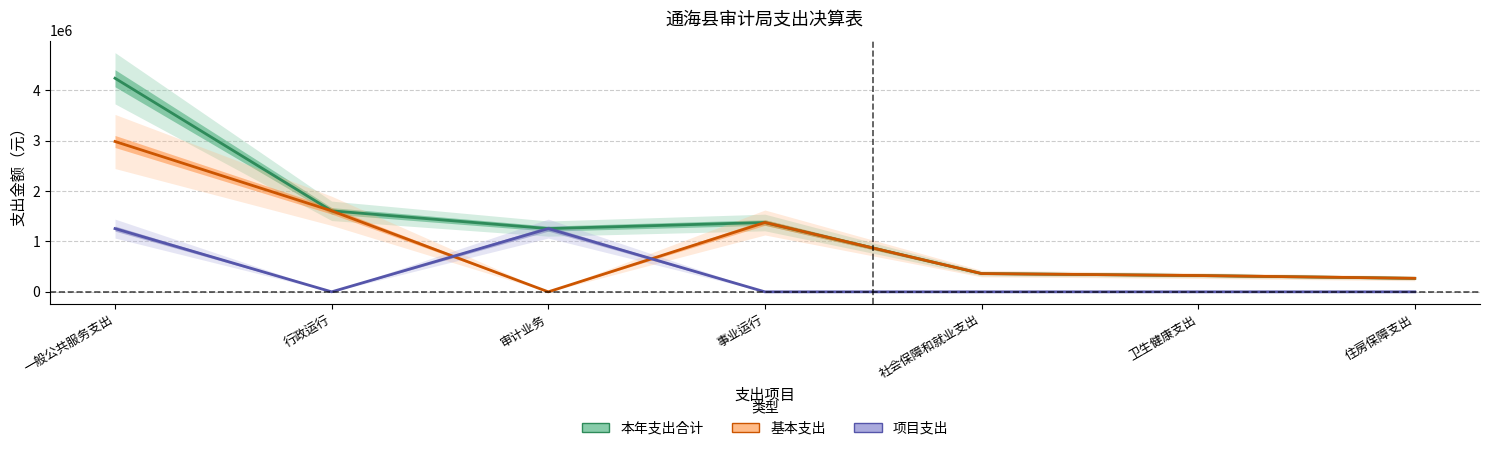

What is the difference between the highest and lowest values at 行政运行?

1608584.0